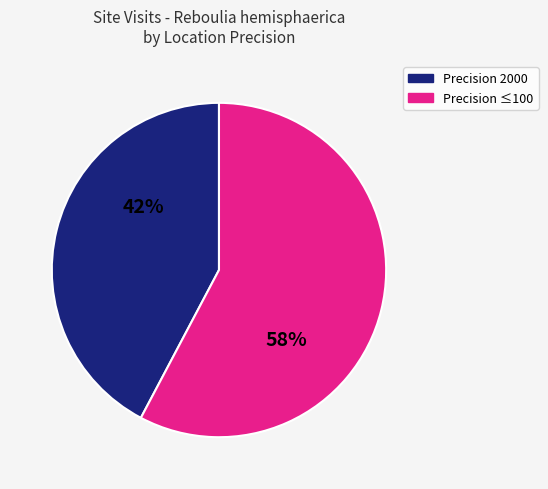

To the nearest percent, what is the average slice percentage?

50%